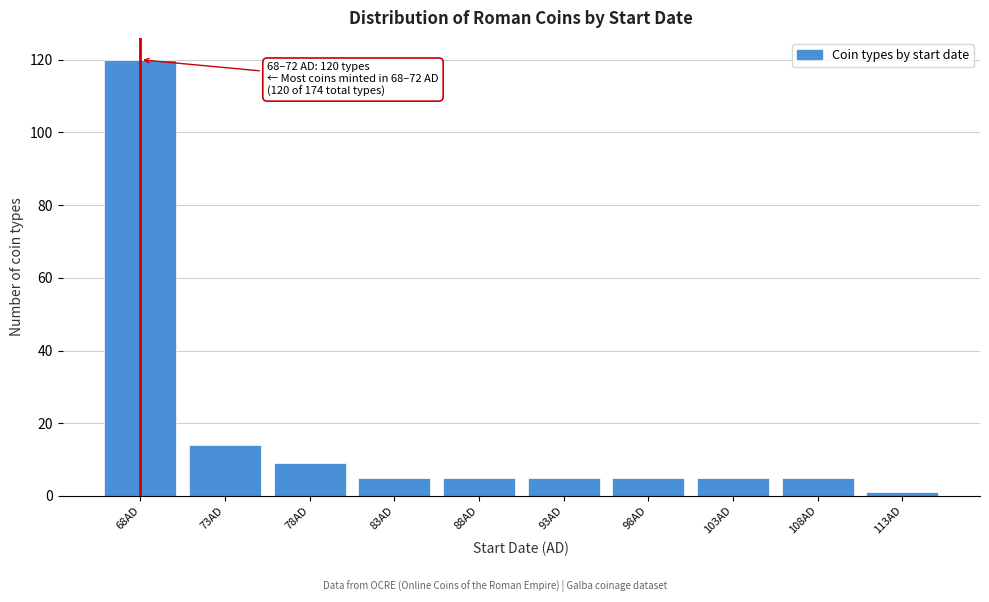

Reading right to left, extract all data points from this chart.

113AD=1	108AD=5	103AD=5	98AD=5	93AD=5	88AD=5	83AD=5	78AD=9	73AD=14	68AD=120